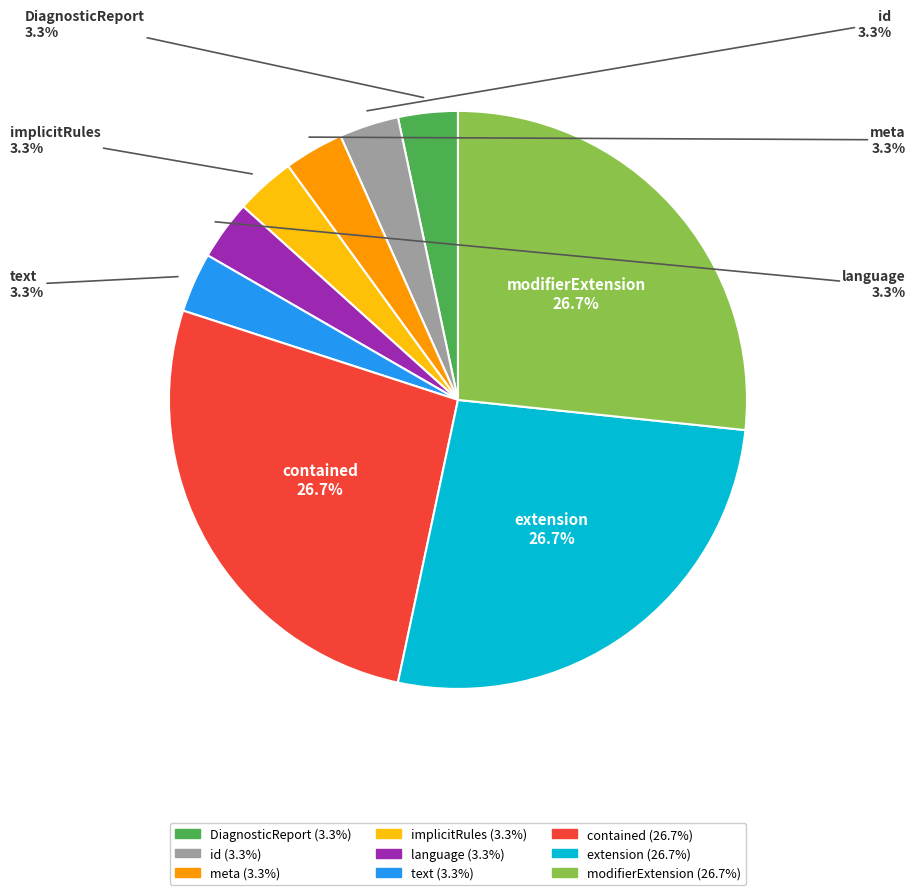

Count the number of slices in the pie.

9